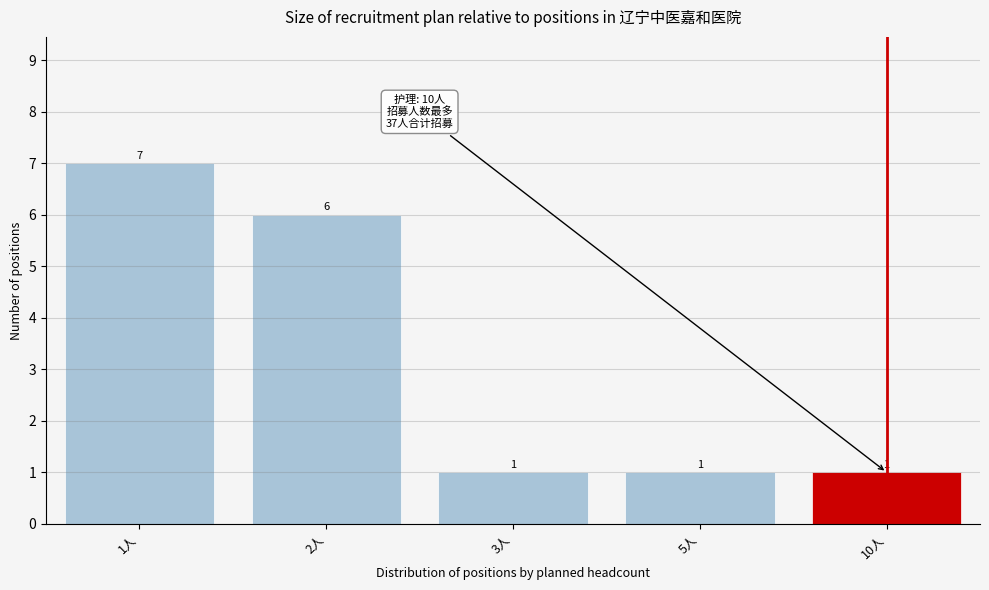

Reading right to left, list all the values displayed in this chart.

10人=1	5人=1	3人=1	2人=6	1人=7